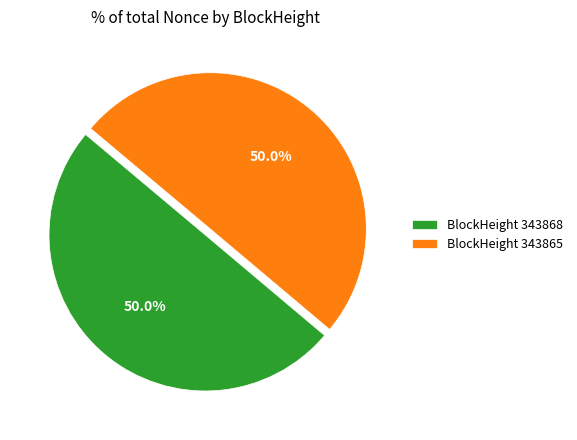

What portion of the pie excludes BlockHeight 343865?

50.0%